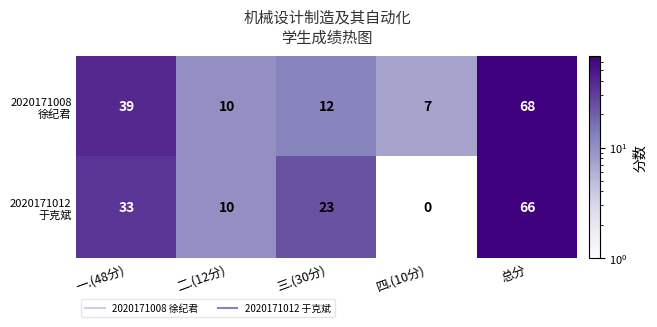

What is the spread (max minus min) of values at 一.(48分)?

6